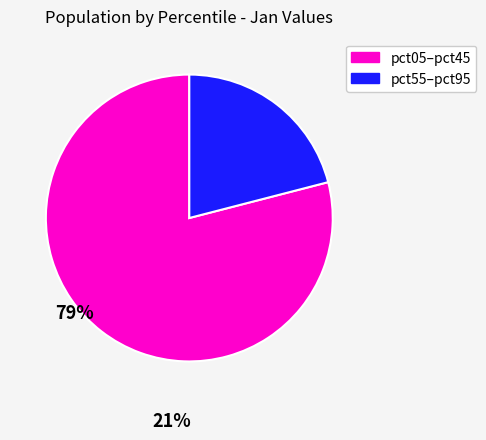

Does any single category account for the majority?

Yes